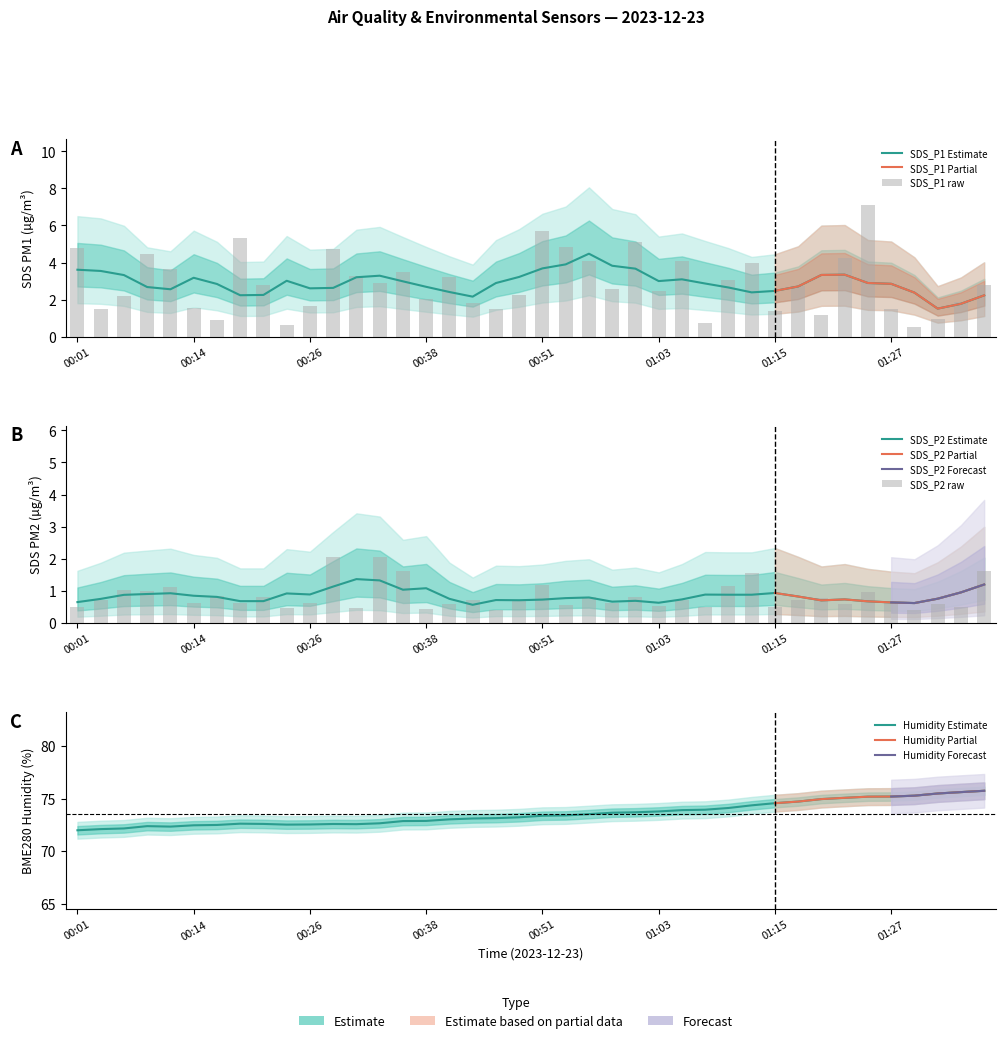

Reading right to left, list all the values displayed in this chart.

SDS_P1: 2.8	1.9	0.9	0.5	1.5	7.1	4.2	1.1	2.8	1.4	4.0	3.0	0.8	4.1	2.5	5.1	2.6	4.1	4.8	5.7	2.2	1.5	1.8	3.2	2.0	3.5	2.9	3.3	4.7	1.6	0.6	2.8	5.3	0.9	1.6	3.7	4.5	2.2	1.5	4.8
SDS_P2: 1.6	0.5	0.6	0.4	0.7	0.9	0.6	0.8	0.7	0.5	1.6	1.1	0.5	0.7	0.5	0.8	0.6	0.8	0.6	1.2	0.7	0.4	0.7	0.6	0.4	1.6	2.0	0.5	2.0	0.6	0.5	0.8	0.6	0.8	0.6	1.1	1.0	1.0	0.7	0.5